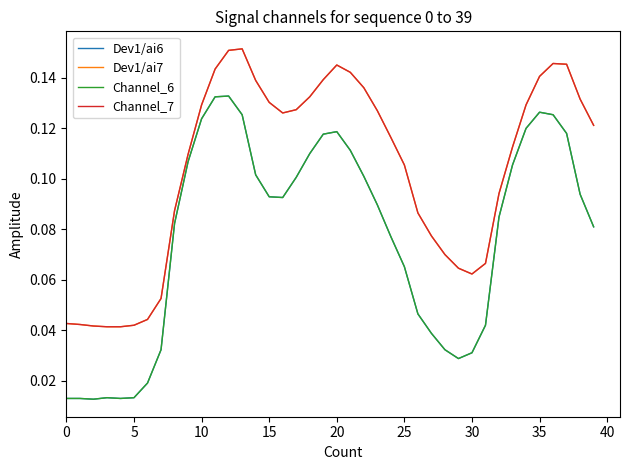

What is the highest value of the Dev1/ai6 series?

0.1